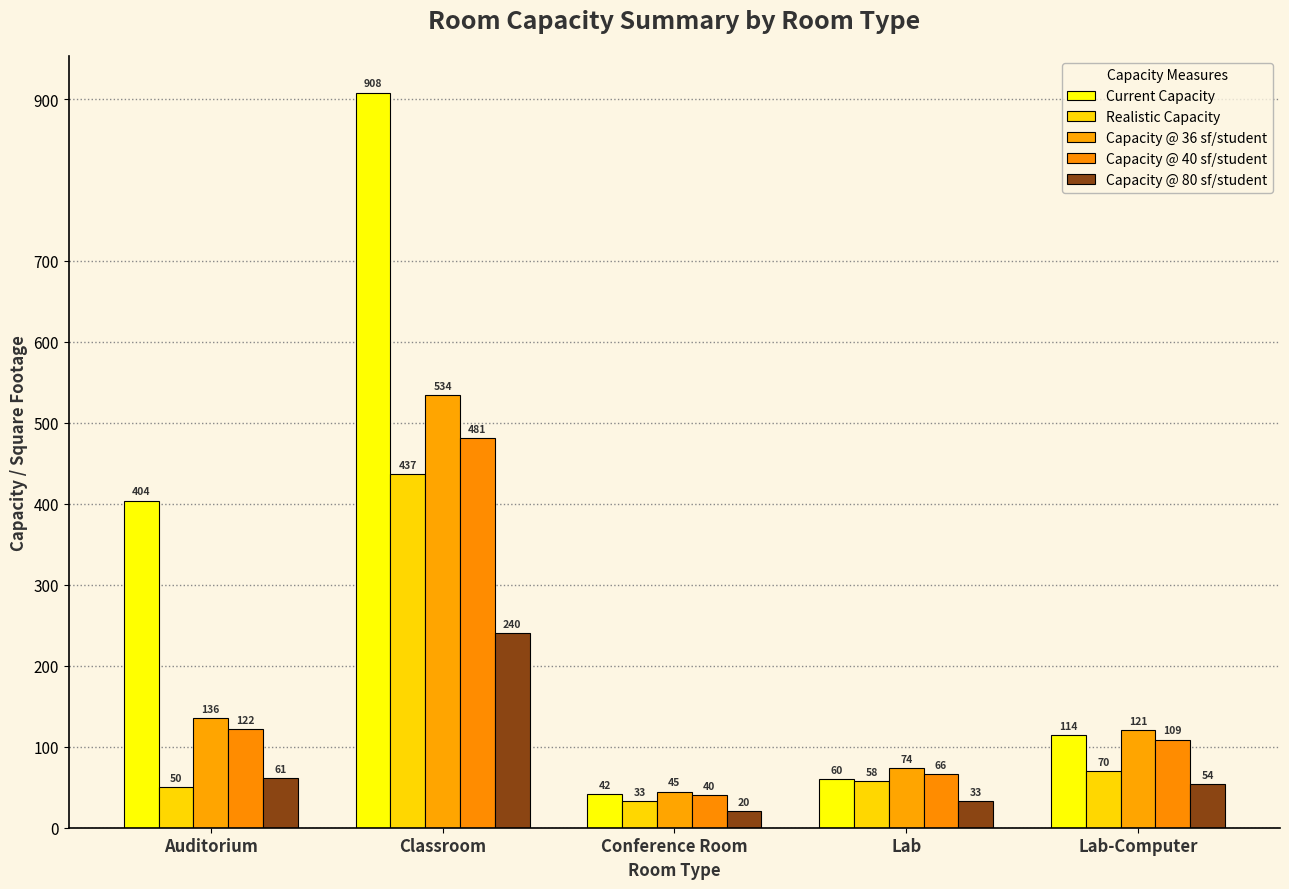

Is it true that Realistic Capacity equals 50.0 at Auditorium?

True